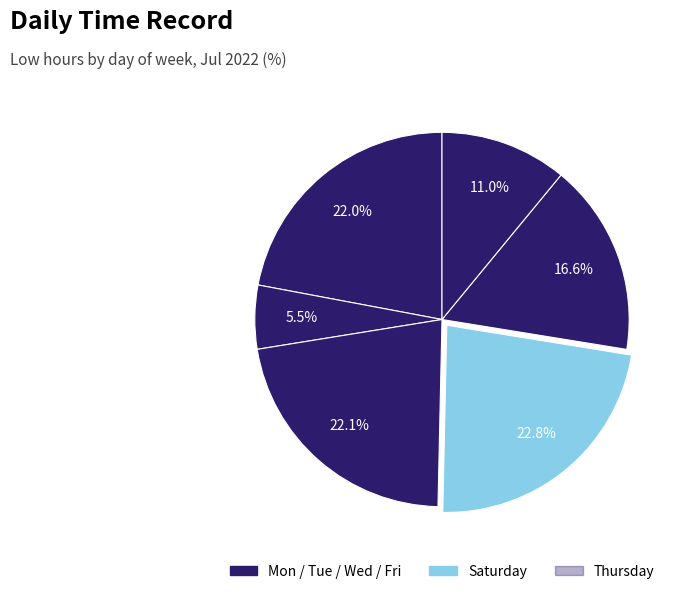

Count the number of slices in the pie.

6